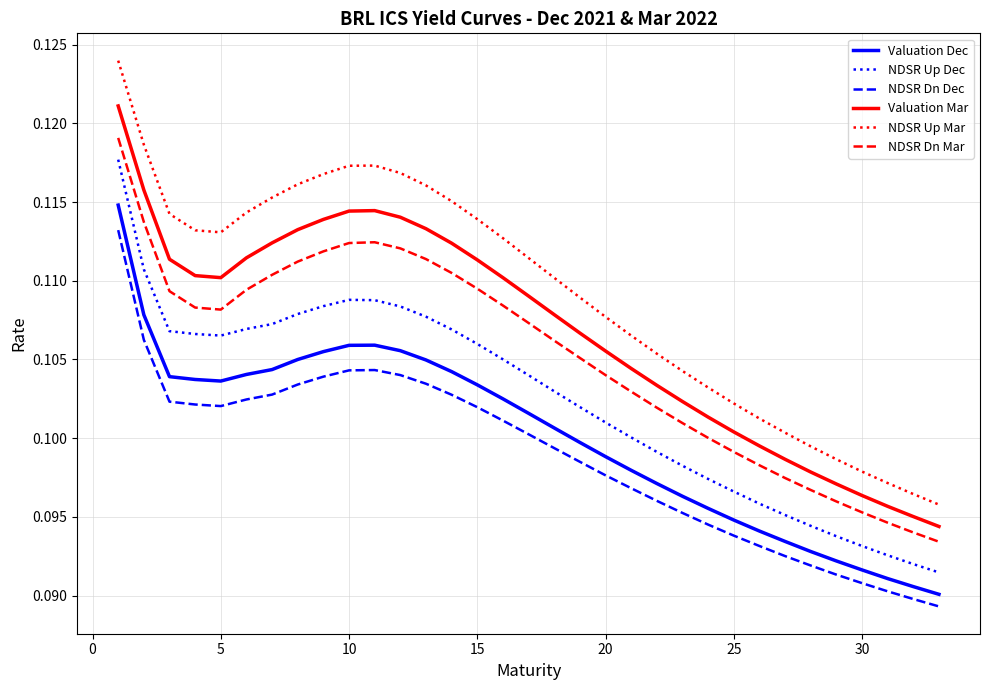

Which series has the widest spread of values?

NDSR Up Mar